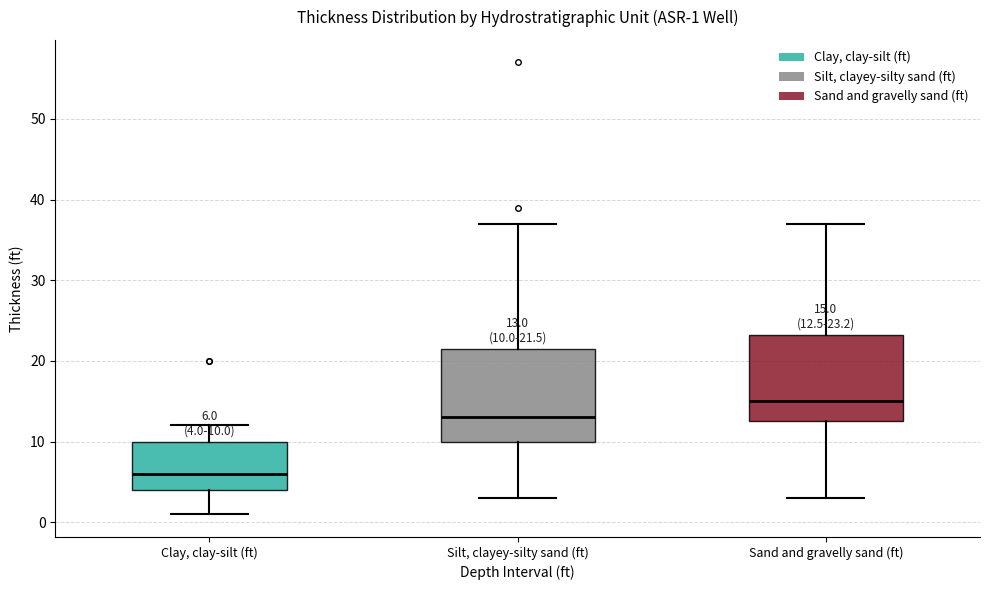

Which box's median line is the highest?

Sand and gravelly sand (ft)